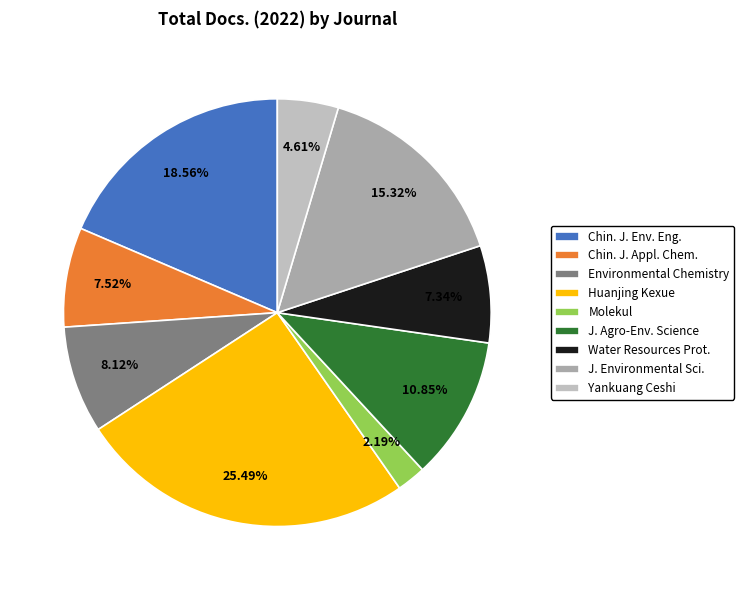

Which category has the smallest portion of the pie?

Molekul